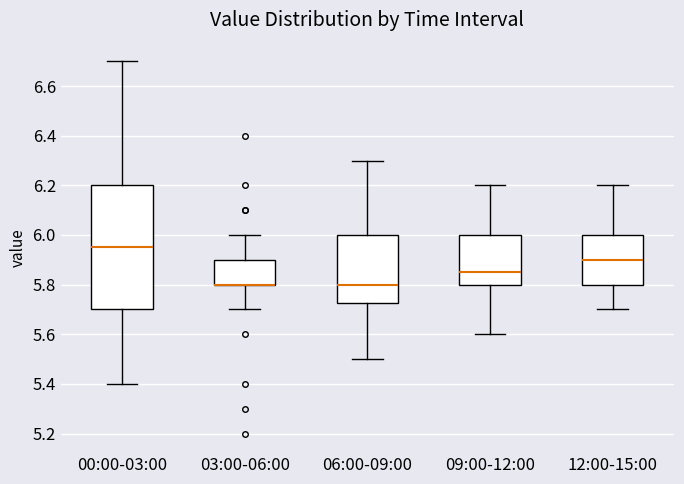

Which box is the tallest, from its lower edge to its upper edge?

00:00-03:00